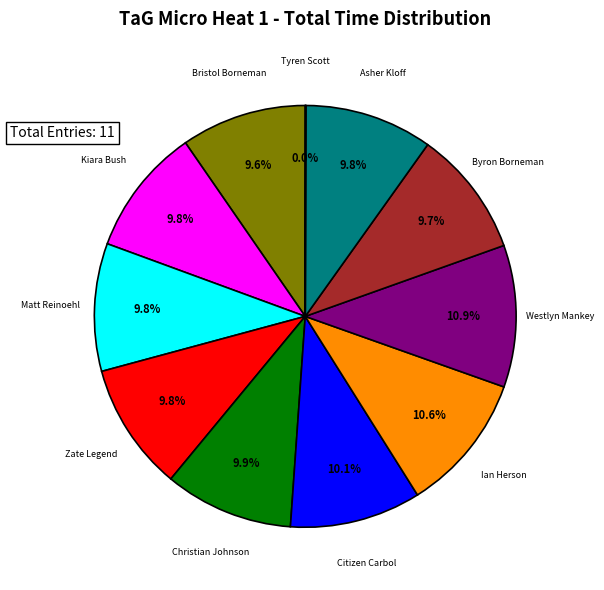

Is there any slice that represents more than half of the pie?

No